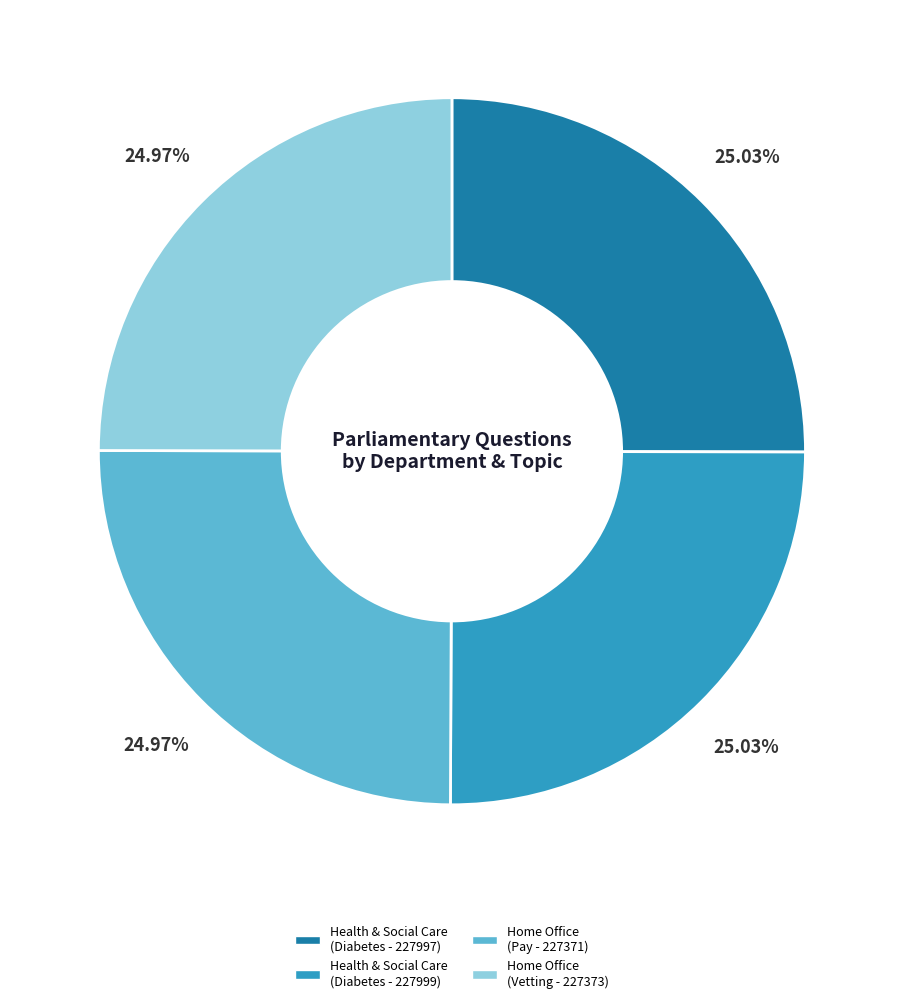

What is the ratio of the value at Health & Social Care (Diabetes - 227999) to the value at Home Office (Vetting - 227373)?

1.0